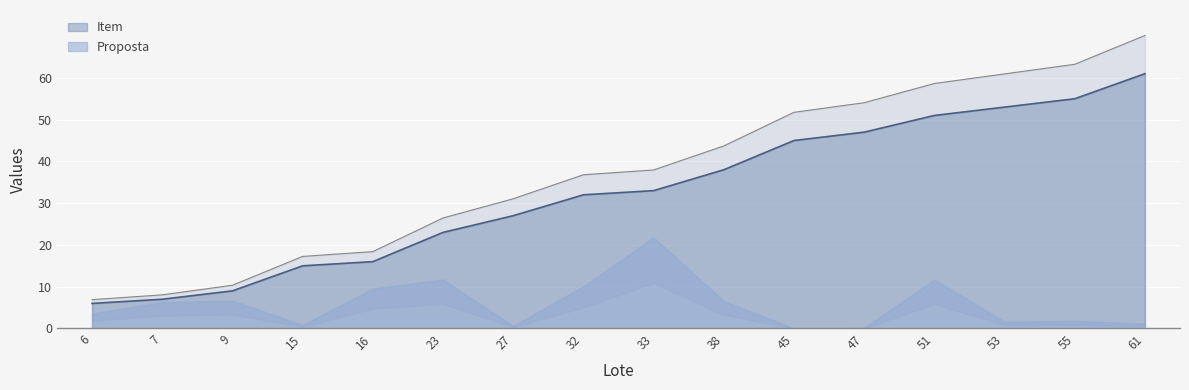

What is the difference between the maximum and minimum values?

55